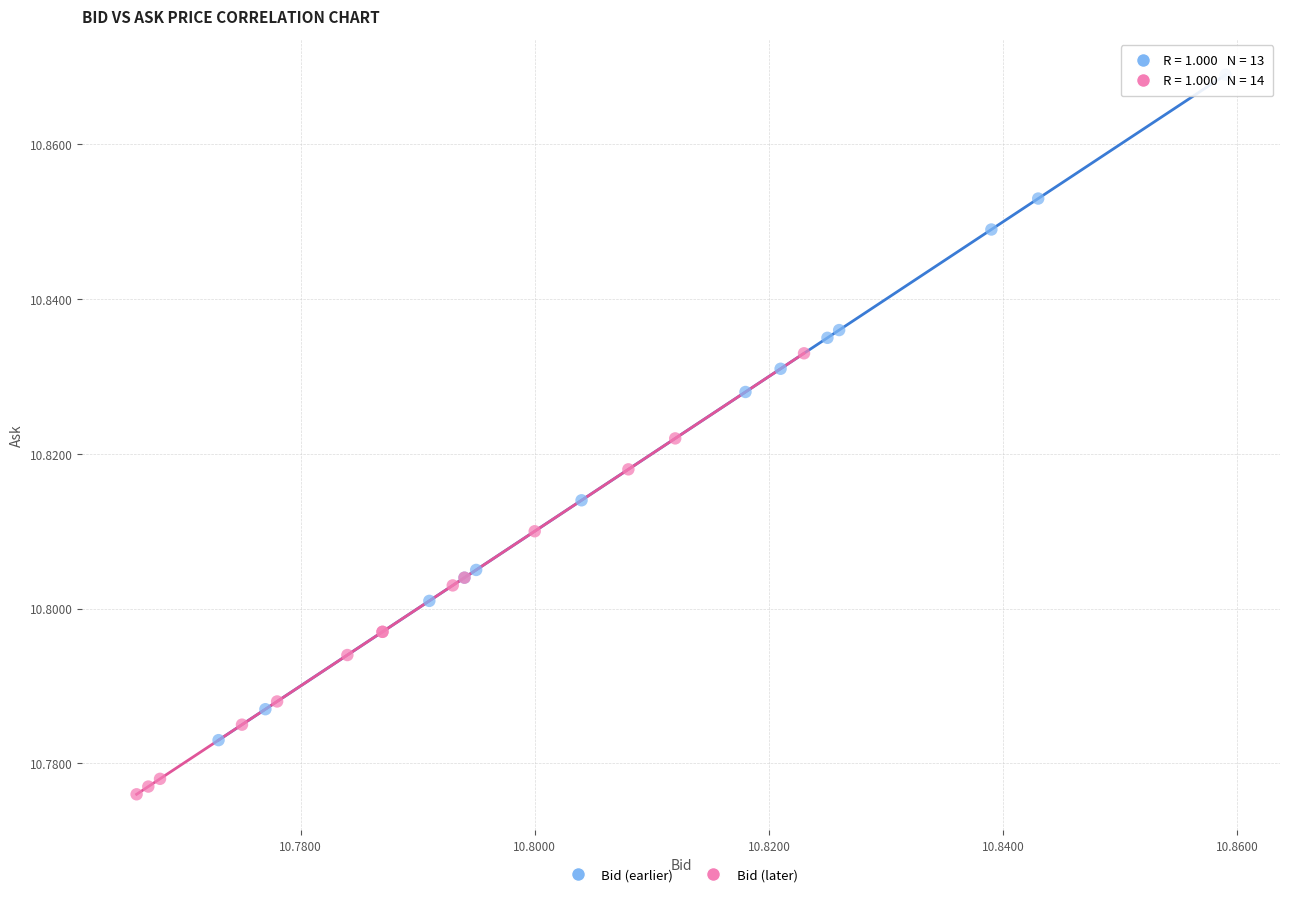

Which series reaches the minimum Y coordinate?

Bid (later)